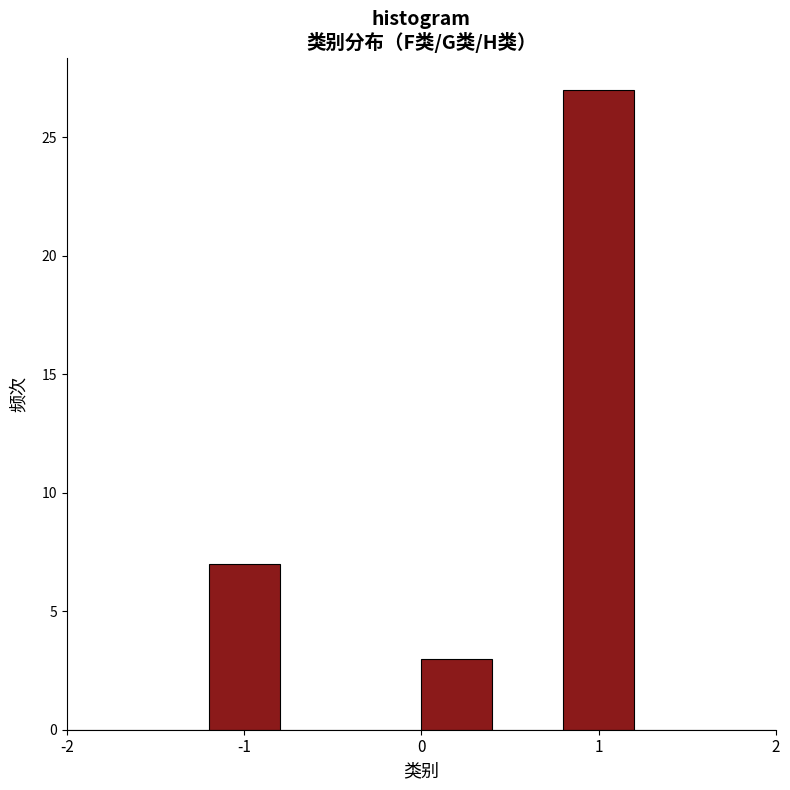

Reading left to right, transcribe this chart: for each bar, give the range it covers on the x-axis and its height. The values are not printed on the chart, so give them approximately, as read against the axis.

-2.0 to -1.6: 0
-1.6 to -1.2: 0
-1.2 to -0.8: 7
-0.8 to -0.4: 0
-0.4 to 0.0: 0
0.0 to 0.4: 3
0.4 to 0.8: 0
0.8 to 1.2: 27
1.2 to 1.6: 0
1.6 to 2.0: 0